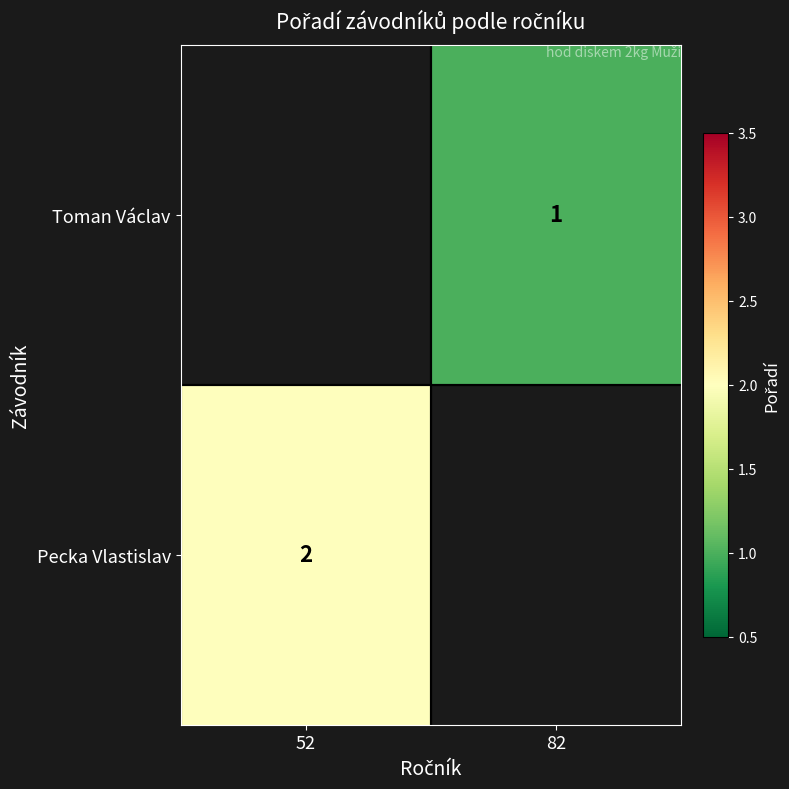

What is the greatest value displayed?

2.0